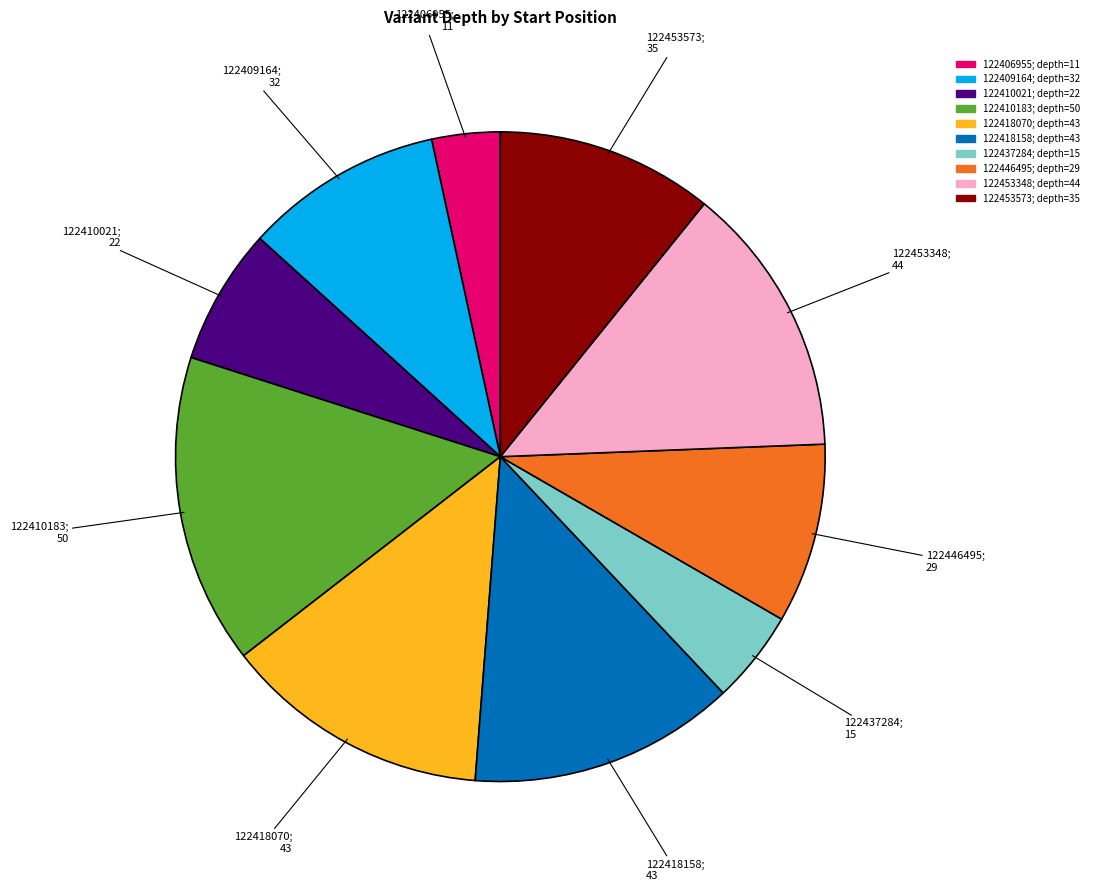

Is there a majority slice in this chart?

No